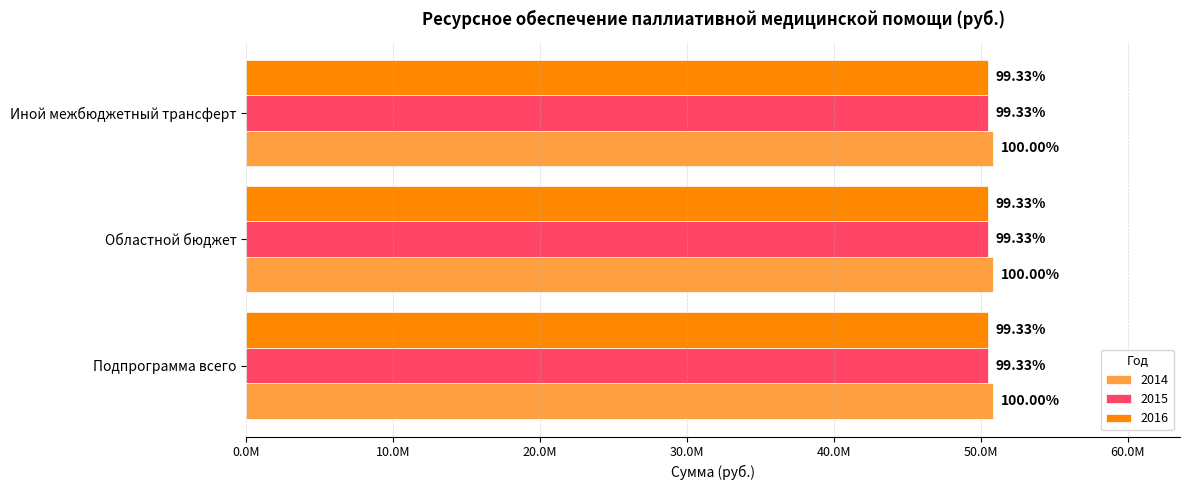

Rank the categories by 2014 value from lowest to highest.

Подпрограмма всего, Областной бюджет, Иной межбюджетный трансферт